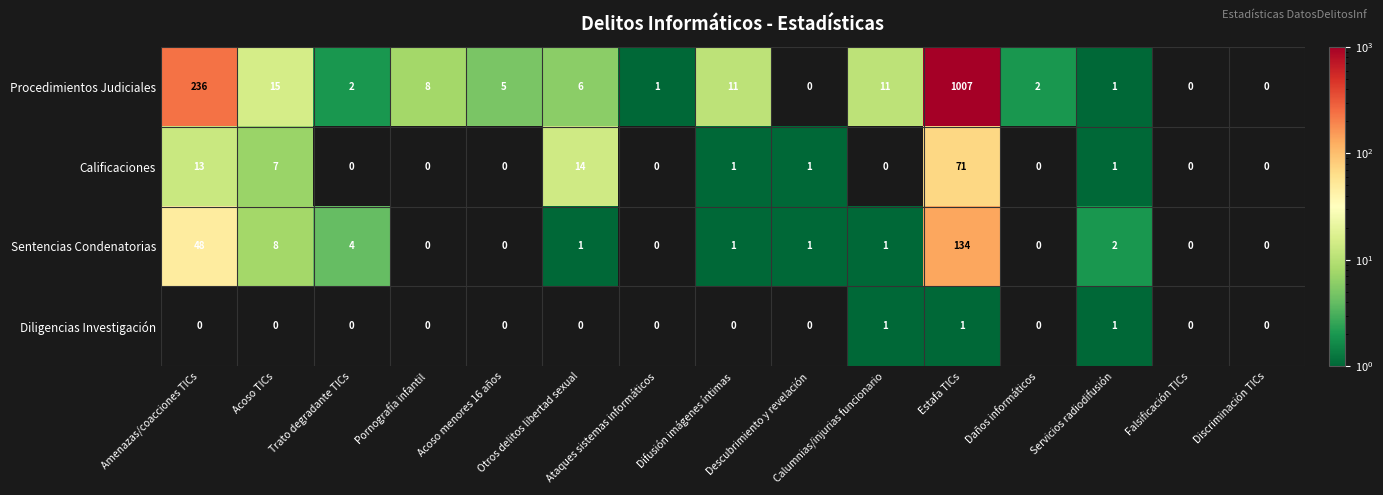

At how many categories does at least one series exceed 687?

1